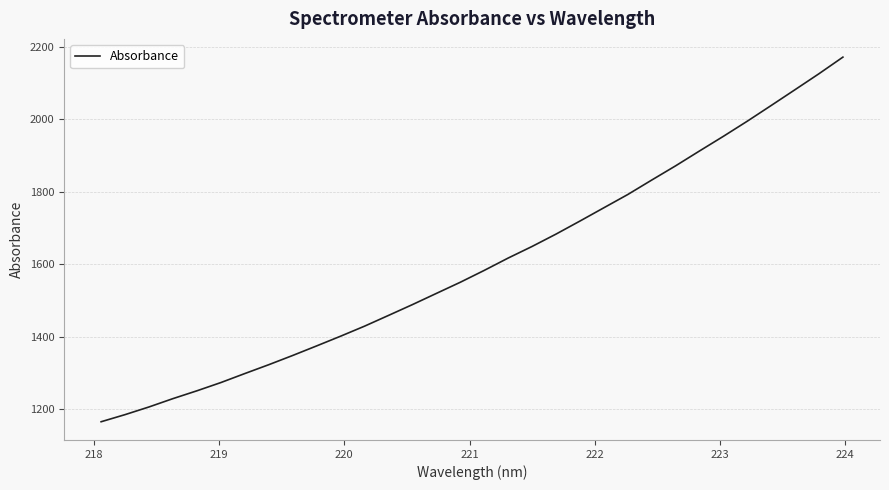

What is the maximum value shown in the chart?

2171.8